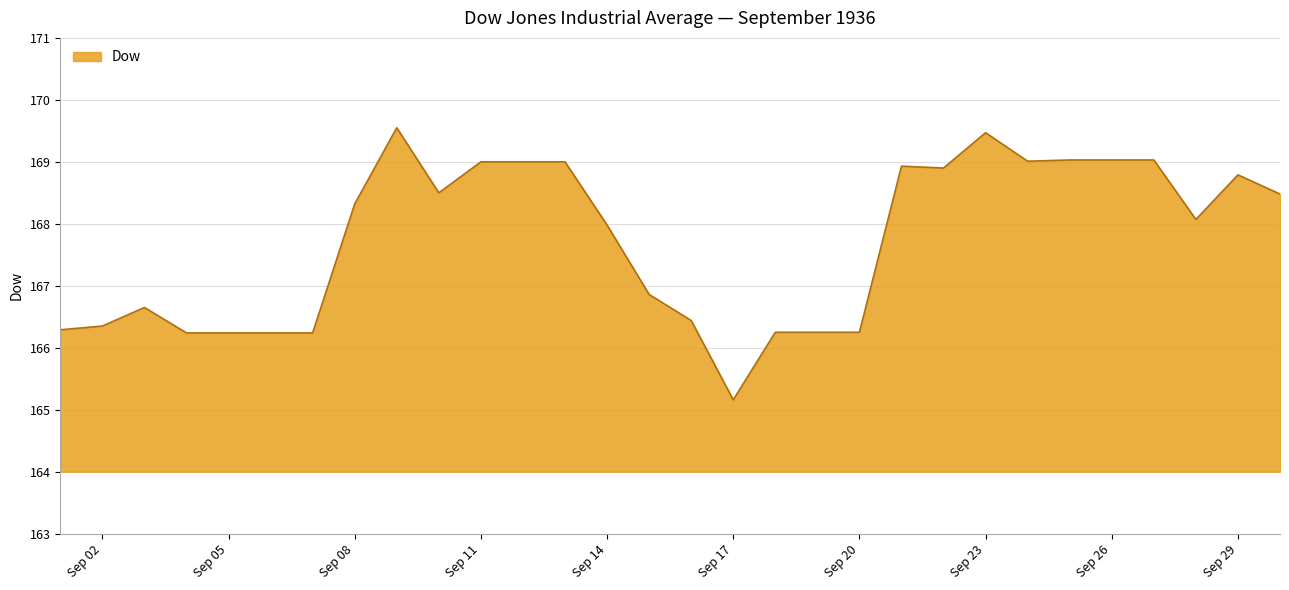

What is the difference between the maximum and minimum values?

4.4